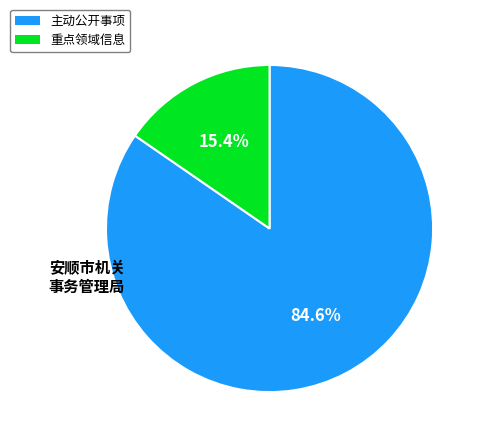

To the nearest percent, what percentage of the pie is 重点领域信息?

15%